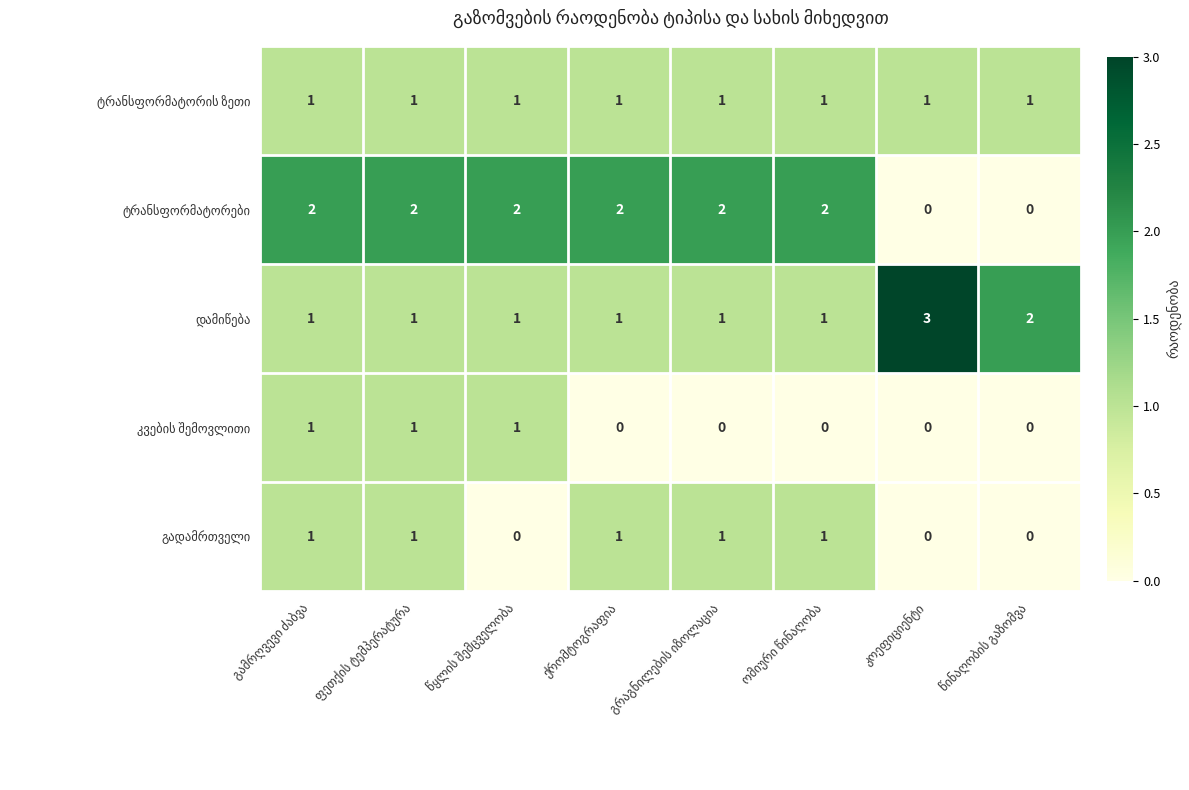

What is the maximum value shown in the chart?

3